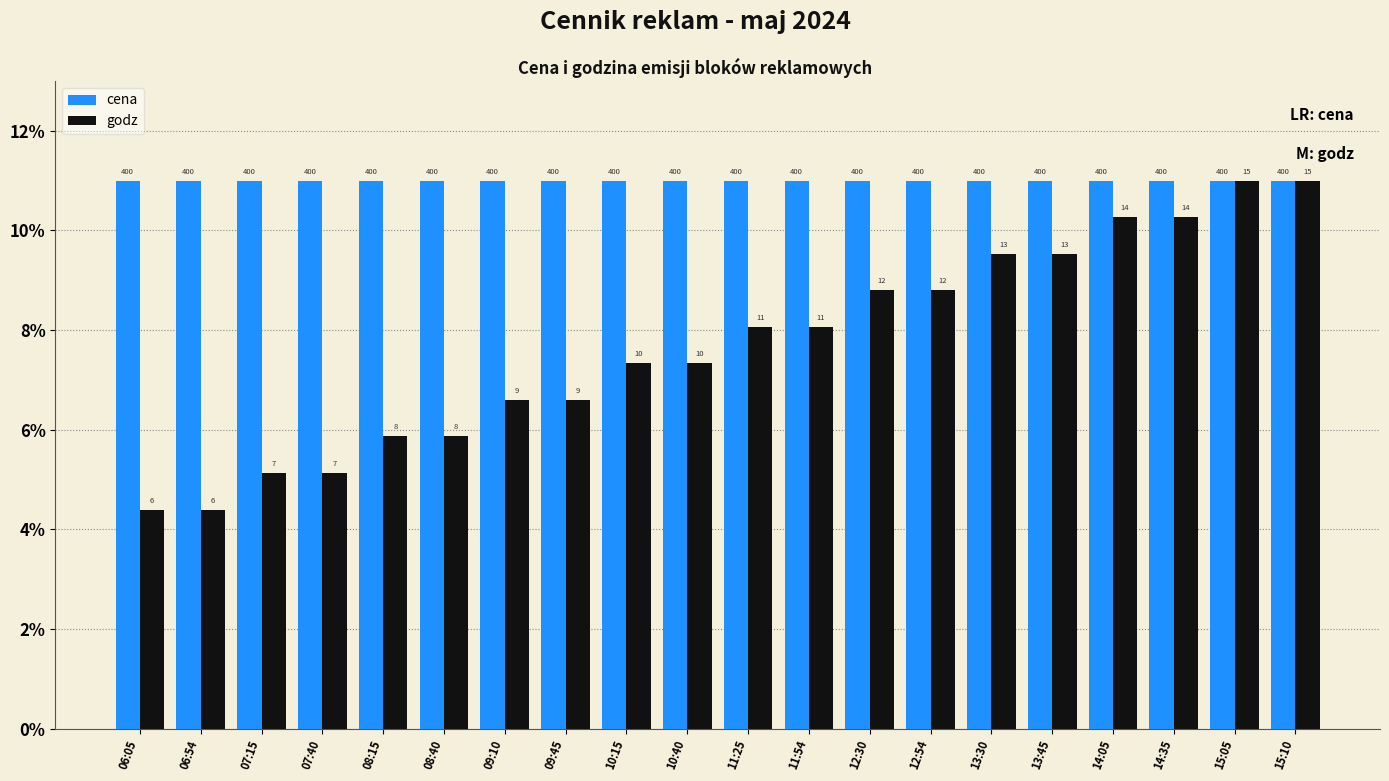

Between 07:40 and 09:45, which is larger?

07:40